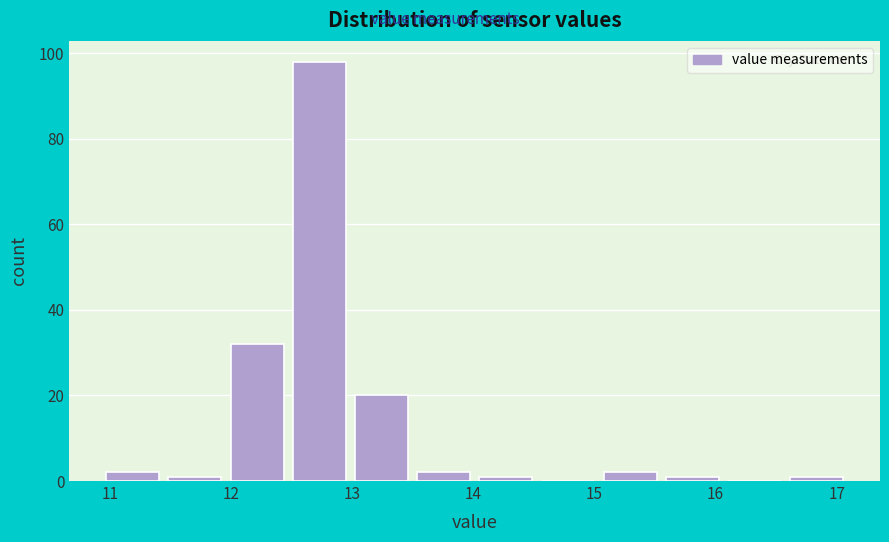

Reading left to right, transcribe this chart: for each bar, give the range it covers on the x-axis and its height. Neither the bar edges nor the heights are printed on the chart, so give them approximately, as read against the axes.

11.0 to 11.5: 2
11.5 to 12.0: under 2
12.0 to 12.5: 32
12.5 to 13.0: 98
13.0 to 13.5: 20
13.5 to 14.1: 2
14.1 to 14.6: under 2
14.6 to 15.1: 0
15.1 to 15.6: 2
15.6 to 16.1: under 2
16.1 to 16.6: 0
16.6 to 17.1: under 2